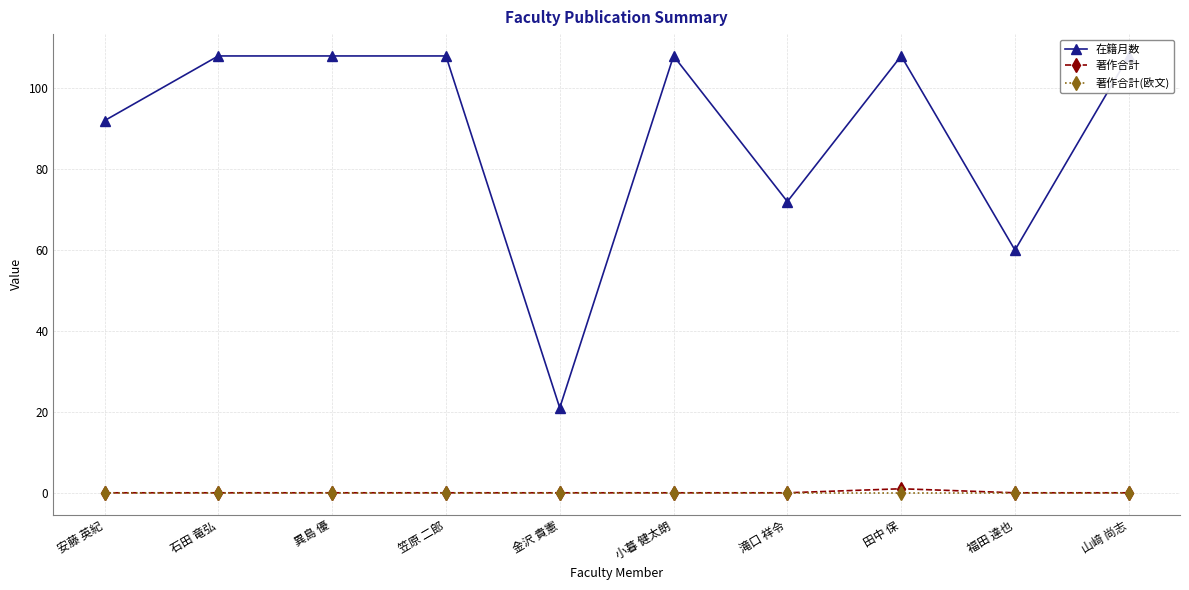

What is the difference between the maximum and minimum values in the 在籍月数 series?

87